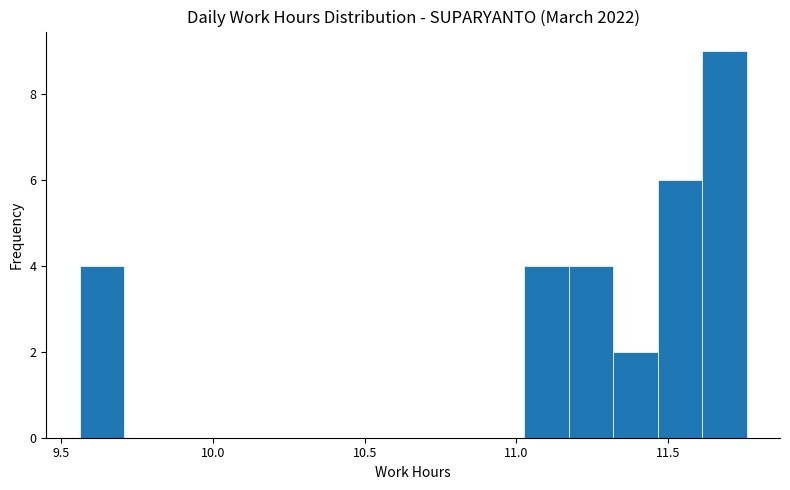

Around what value on the x-axis is the tallest bar? Give the approximate position of its centre, as read against the axis.

11.70